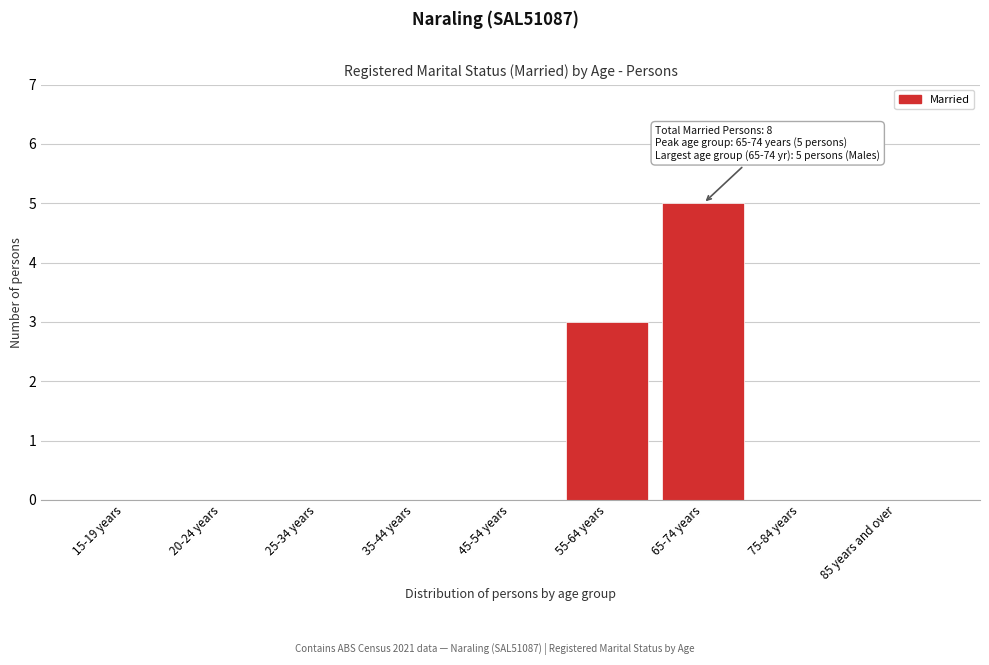

Reading right to left, list all the values displayed in this chart.

85 years and over=0	75-84 years=0	65-74 years=5	55-64 years=3	45-54 years=0	35-44 years=0	25-34 years=0	20-24 years=0	15-19 years=0